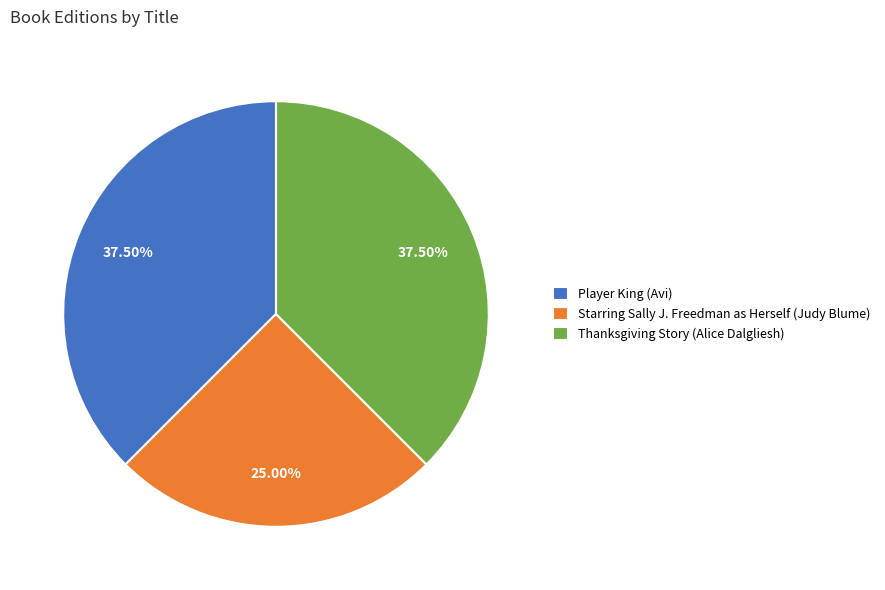

True or false: Starring Sally J. Freedman as Herself (Judy Blume) accounts for 17% of the total.

False